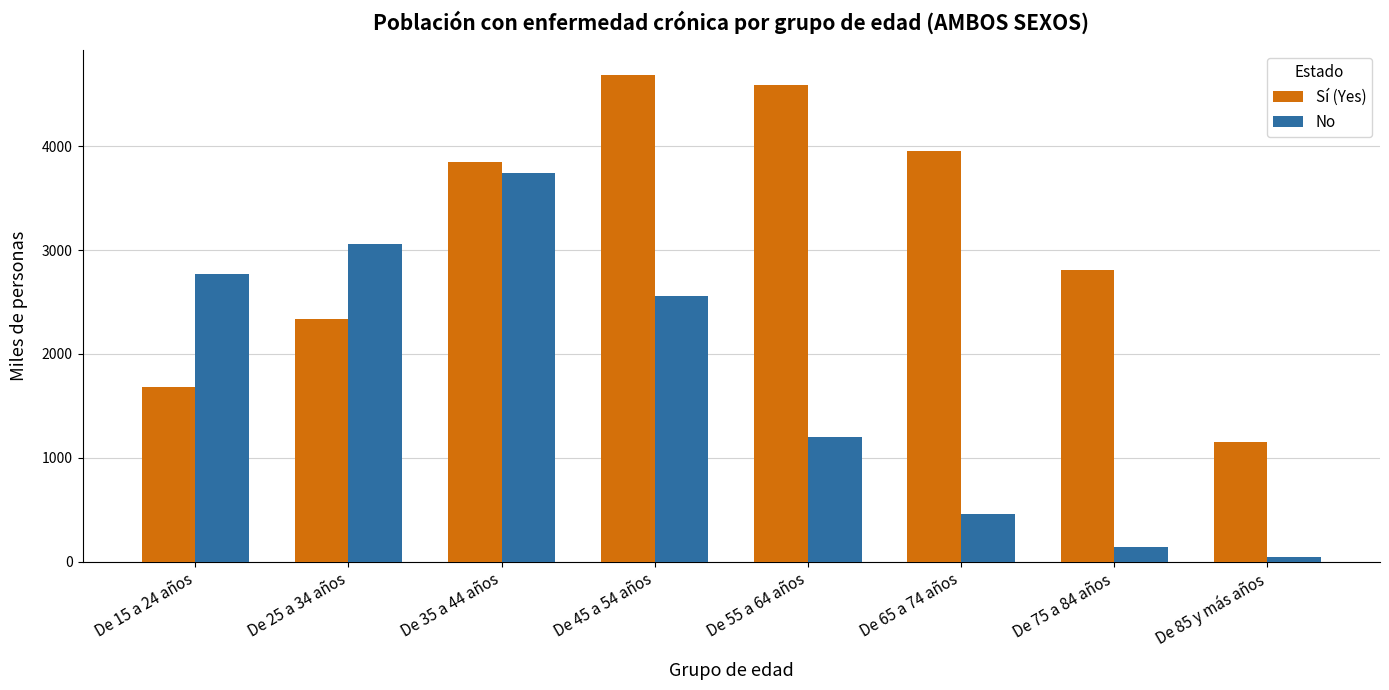

What value does the Sí (Yes) series have at De 15 a 24 años?

1686.4